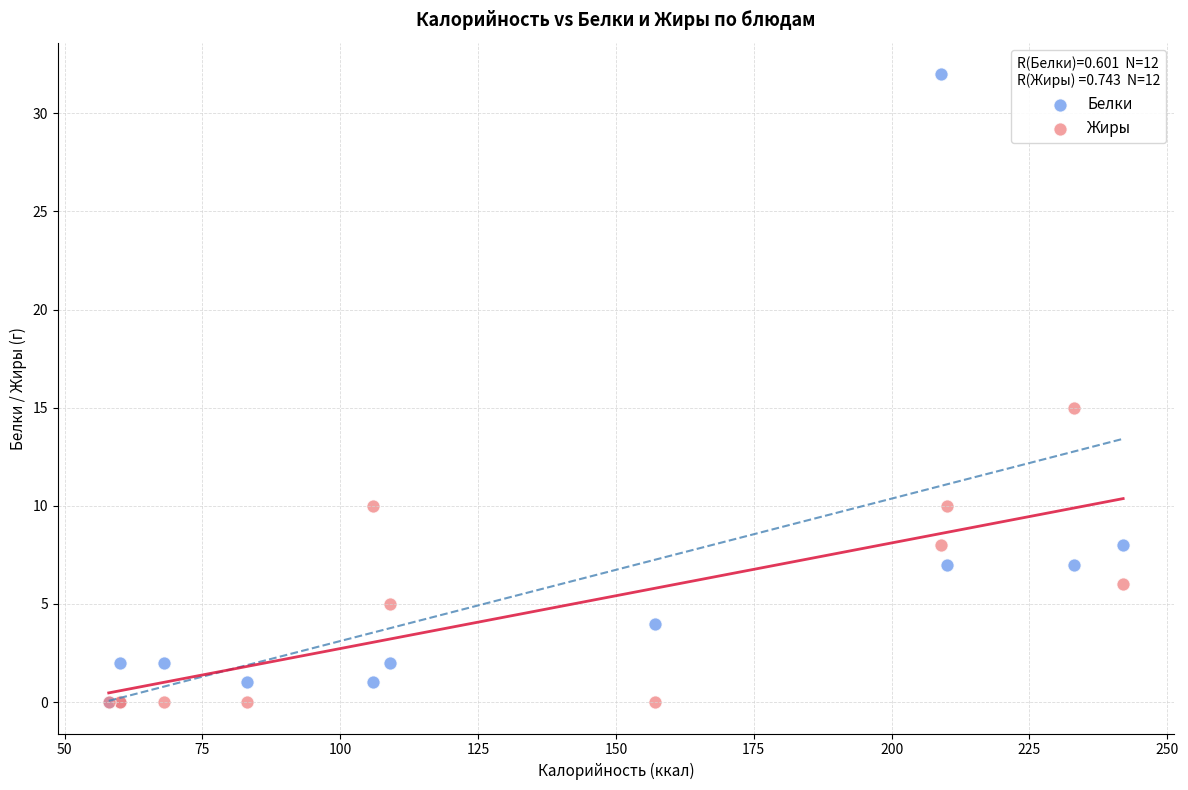

In the Белки series, what Y value is closest to 16?

8